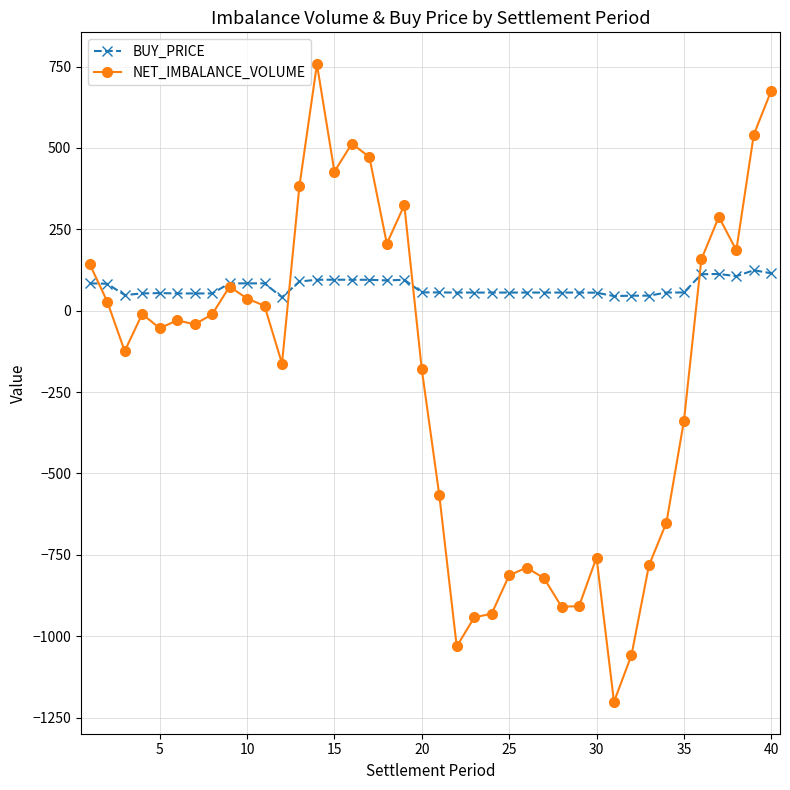

True or false: NET_IMBALANCE_VOLUME has more than 0 interior local peaks.

True